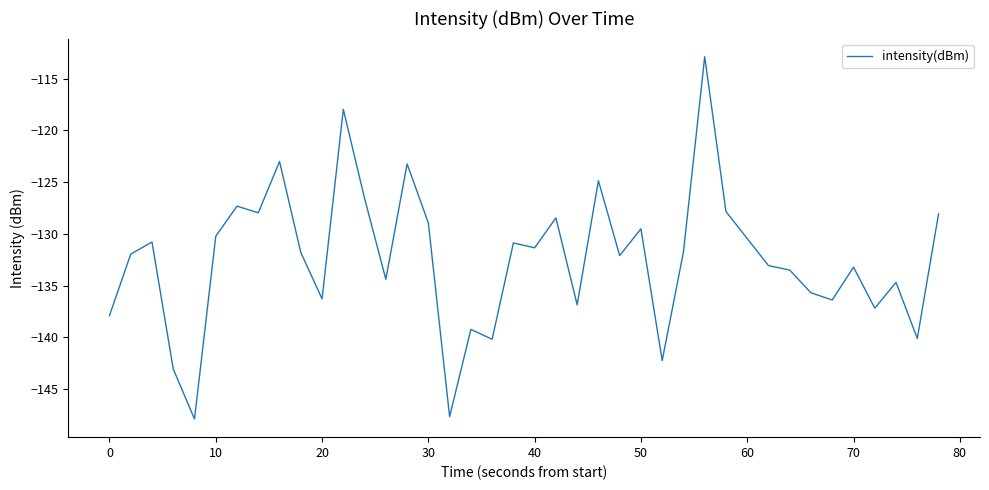

What is the minimum value shown in the chart?

-147.9